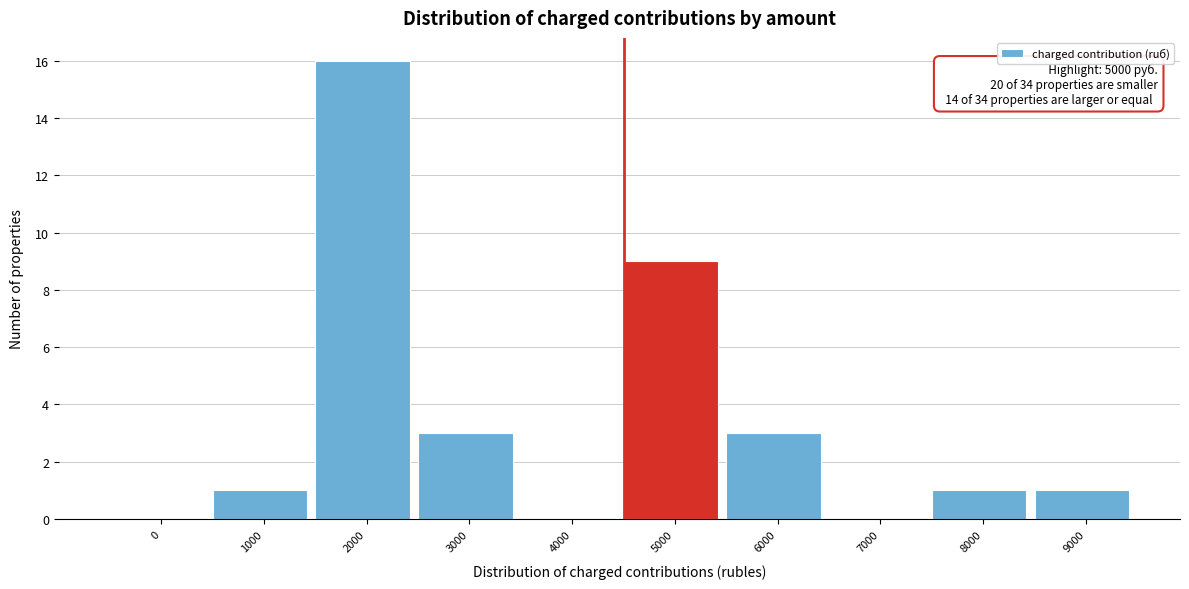

Reading left to right, list all the values displayed in this chart.

0=0	1000=1	2000=16	3000=3	4000=0	5000=9	6000=3	7000=0	8000=1	9000=1